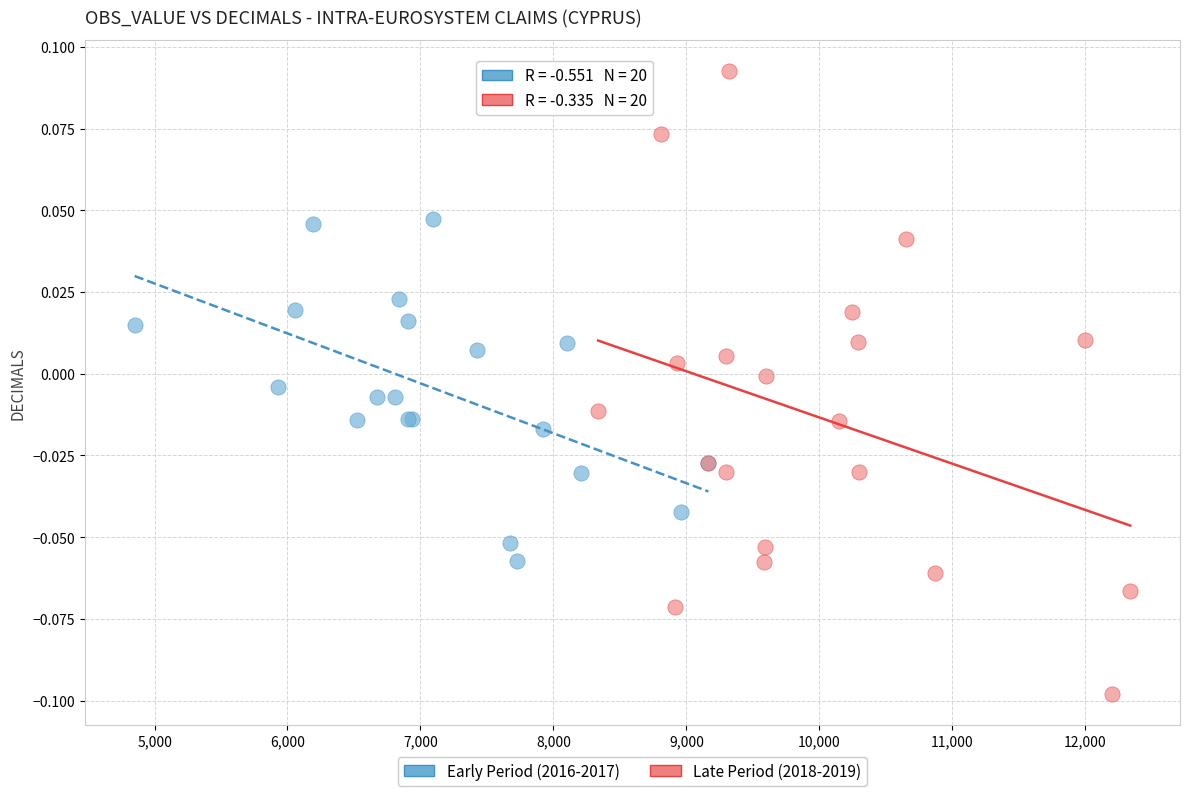

Which series reaches the maximum Y coordinate?

Late Period (2018-2019)